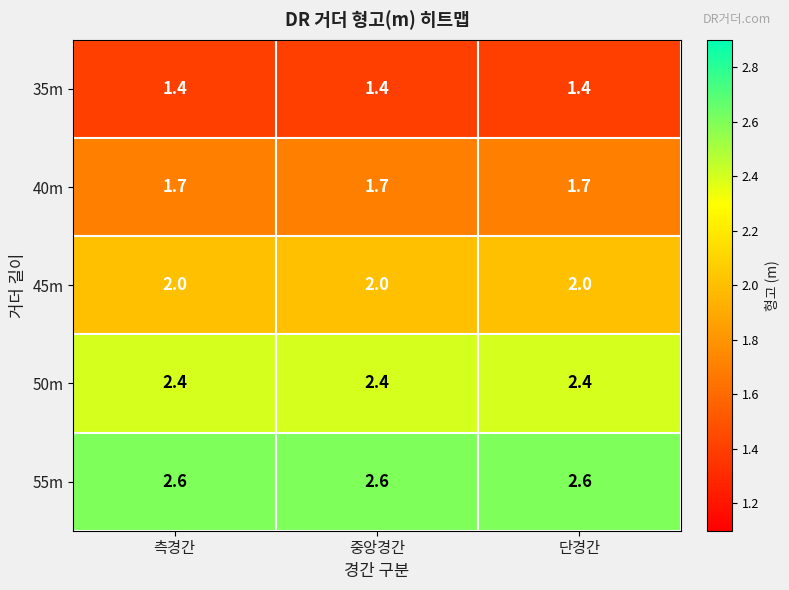

What is the difference between the highest and lowest values at 측경간?

1.2